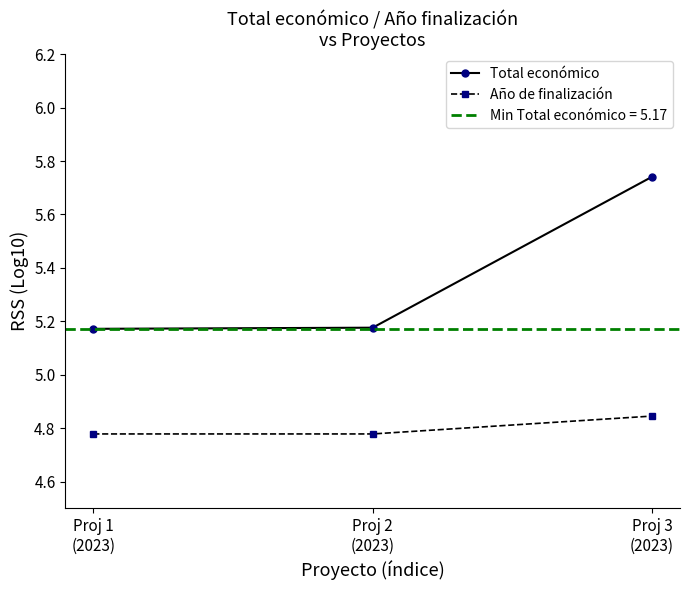

Which series has the largest range (max minus min)?

Total económico